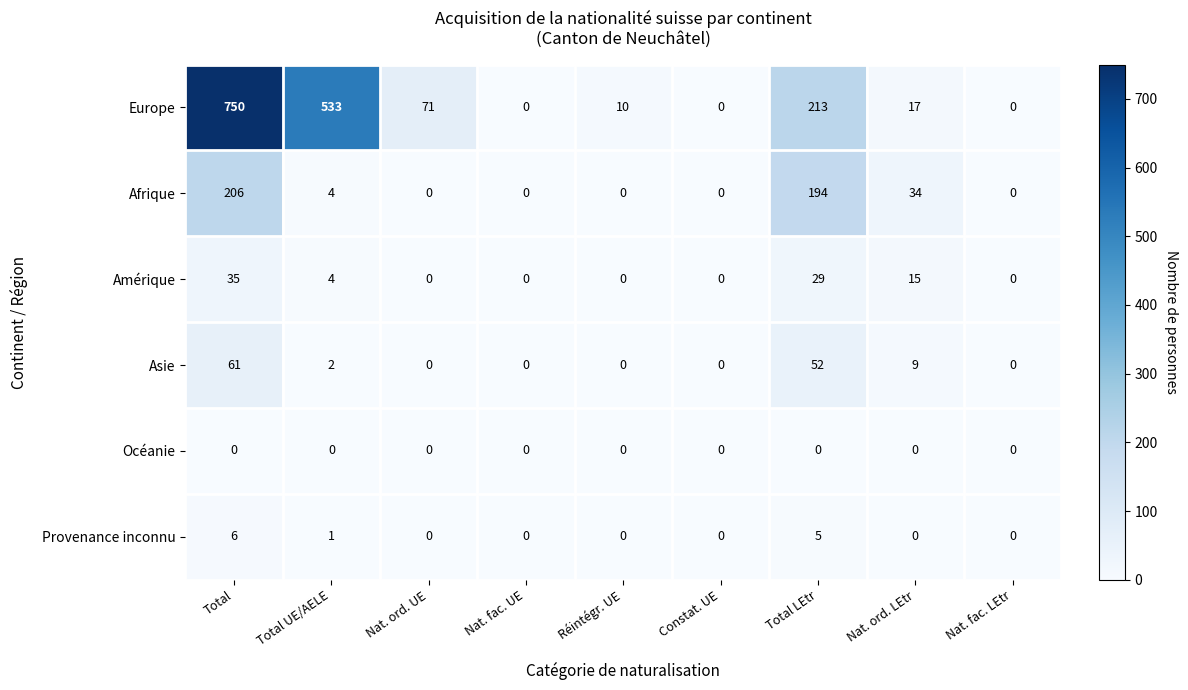

Where is Provenance inconnu nearest to the value 3?

Total UE/AELE